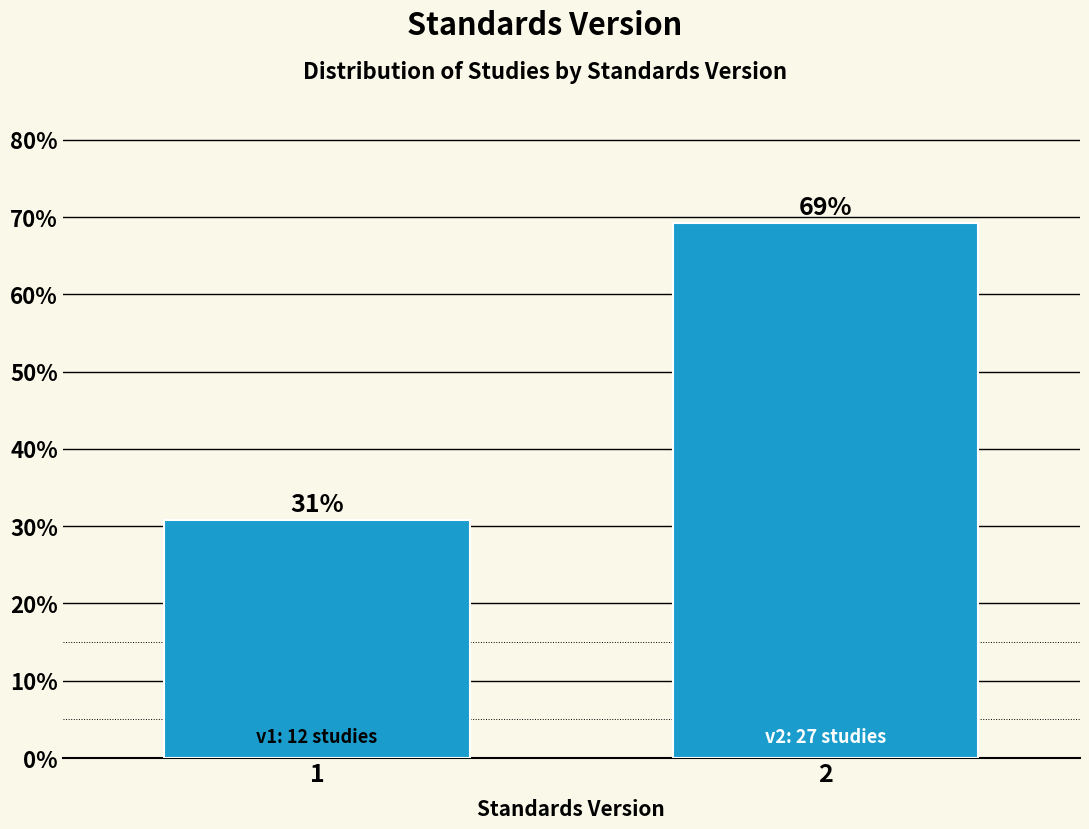

What is the sum of the values at 2 and 1?

100.0